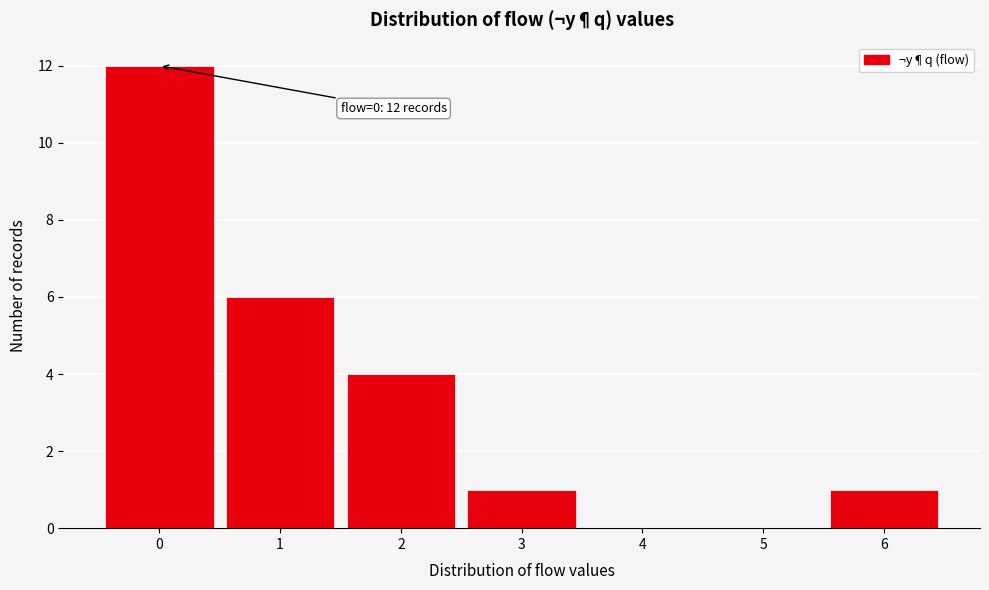

Which range on the x-axis has the tallest bar?

-0.5 to 0.5